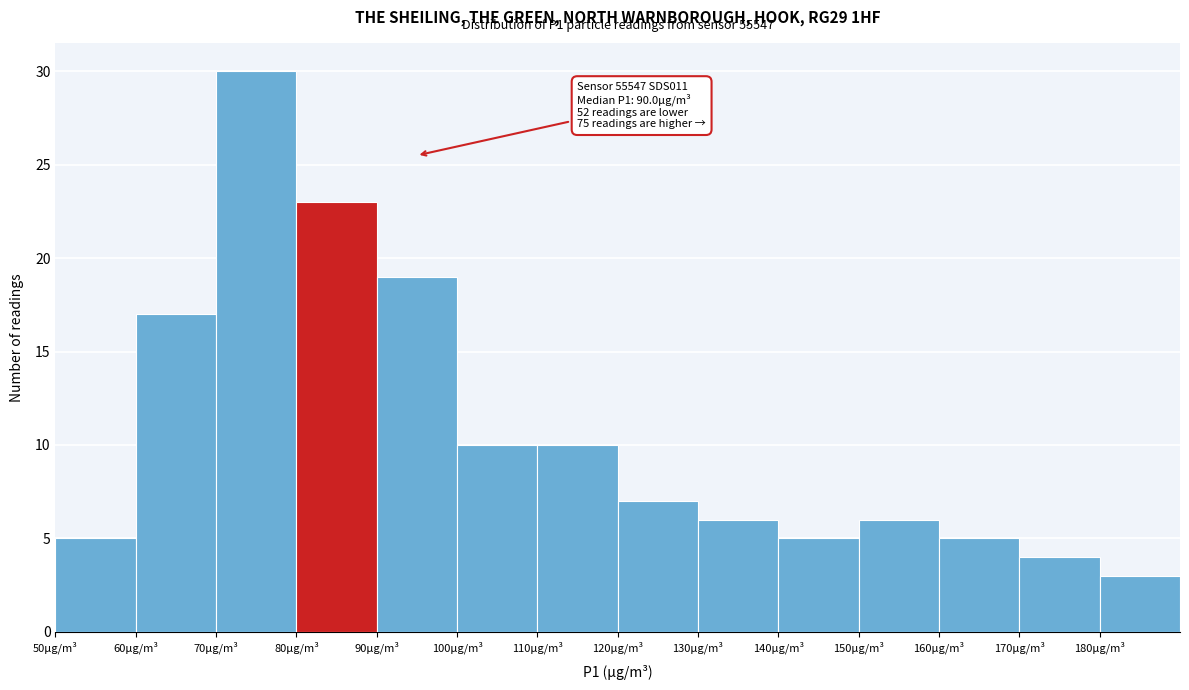

Which range on the x-axis has the tallest bar?

70 to 80